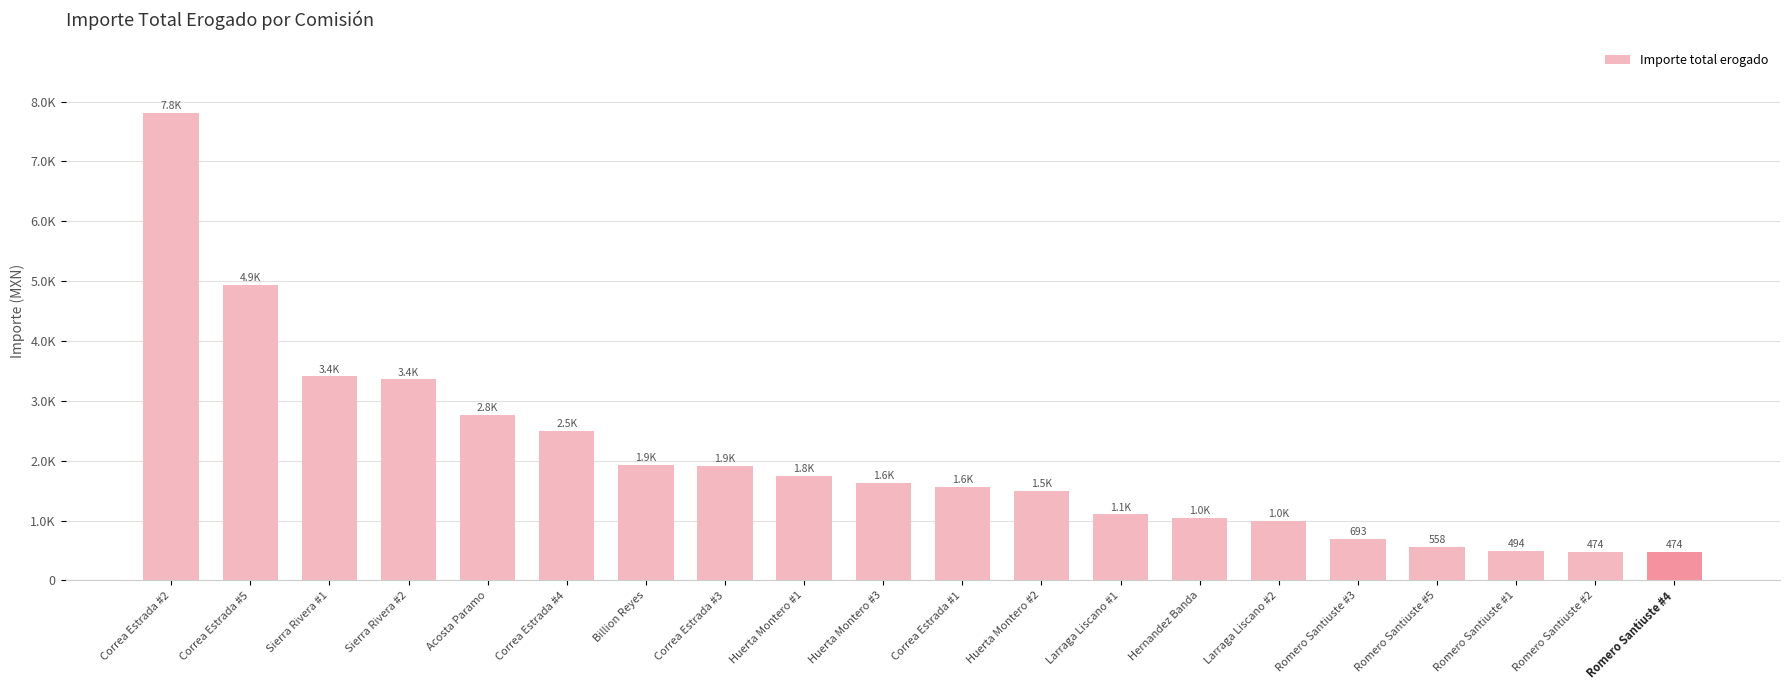

Approximately how many times larger is the value at Romero Santiuste #5 compared to Huerta Montero #3?

0.3